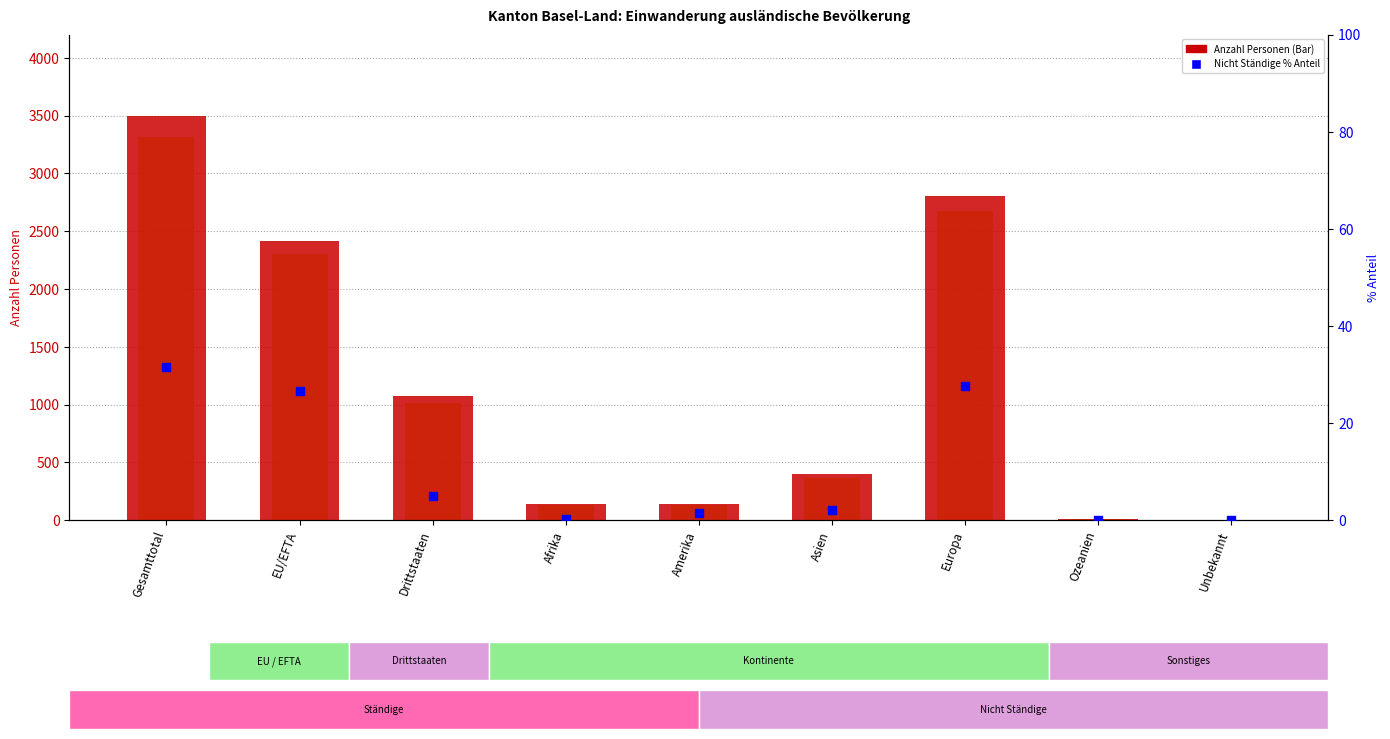

Which series has the largest total across all categories?

Total ständige ausländische Wohnbev.